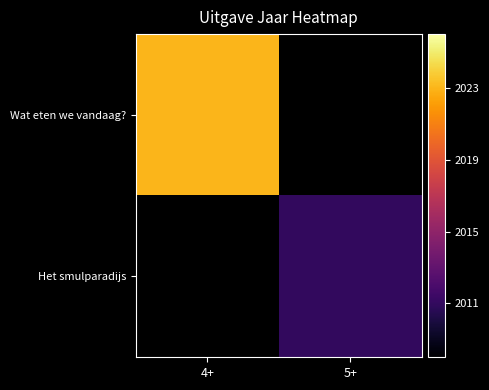

List the labels in order of Het smulparadijs value, smallest first.

4+, 5+